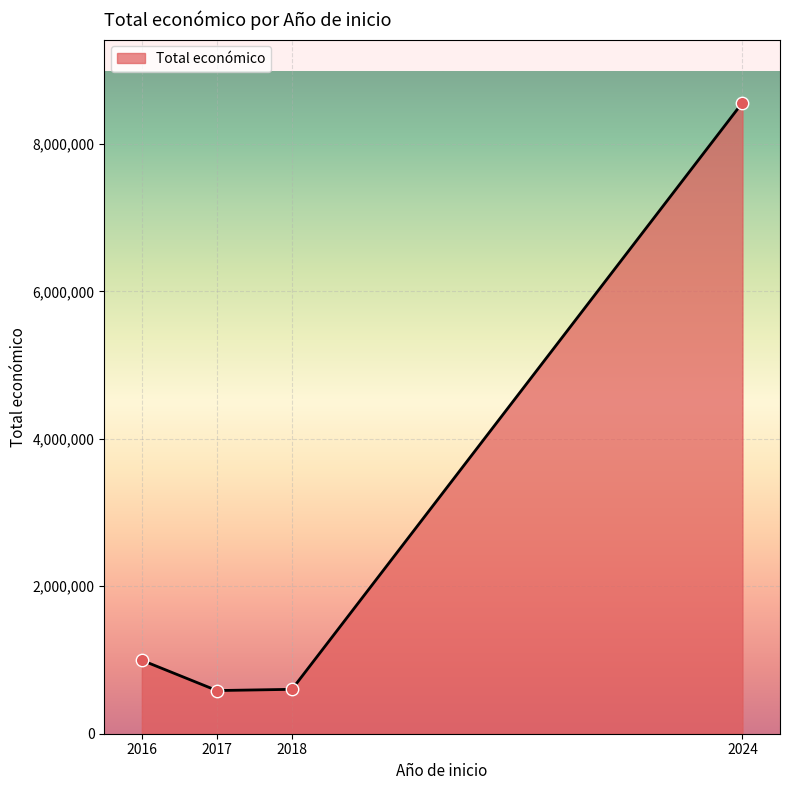

Between 2018 and 2016, which is larger?

2016